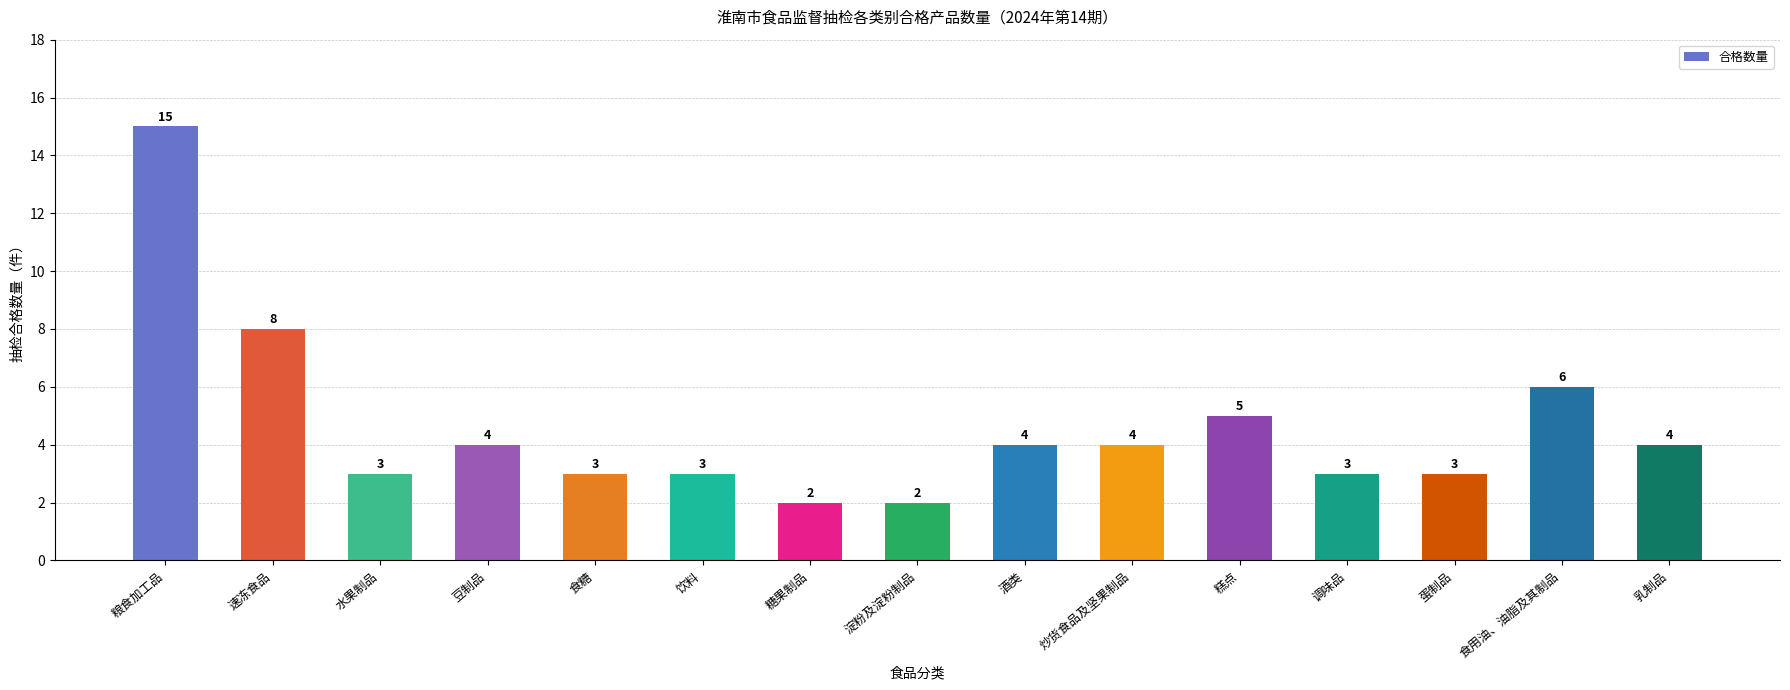

Reading left to right, transcribe all the data shown in this chart.

15	8	3	4	3	3	2	2	4	4	5	3	3	6	4